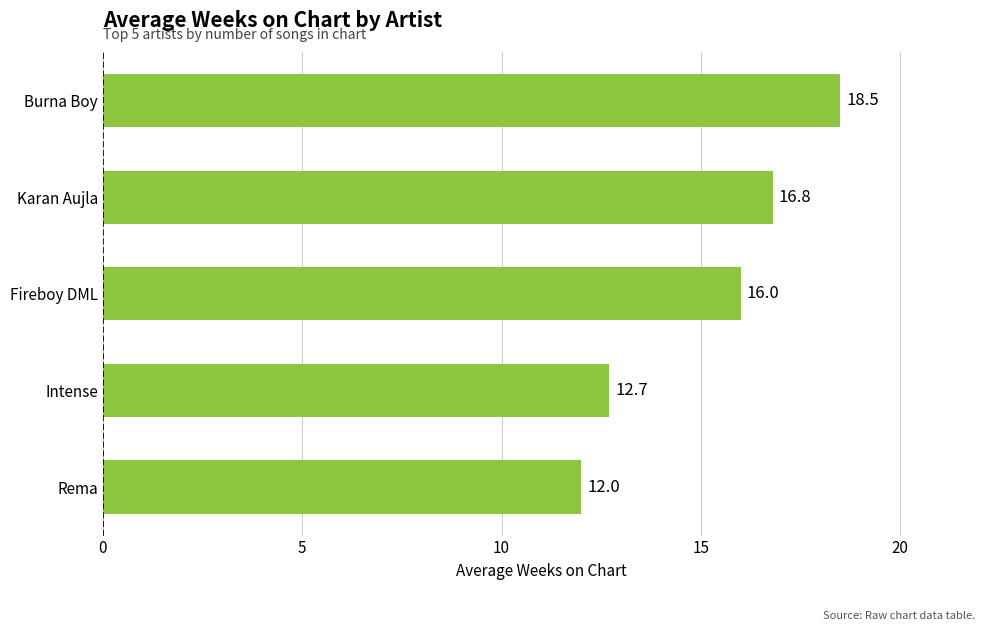

Count the values in the range 12 to 16.

3